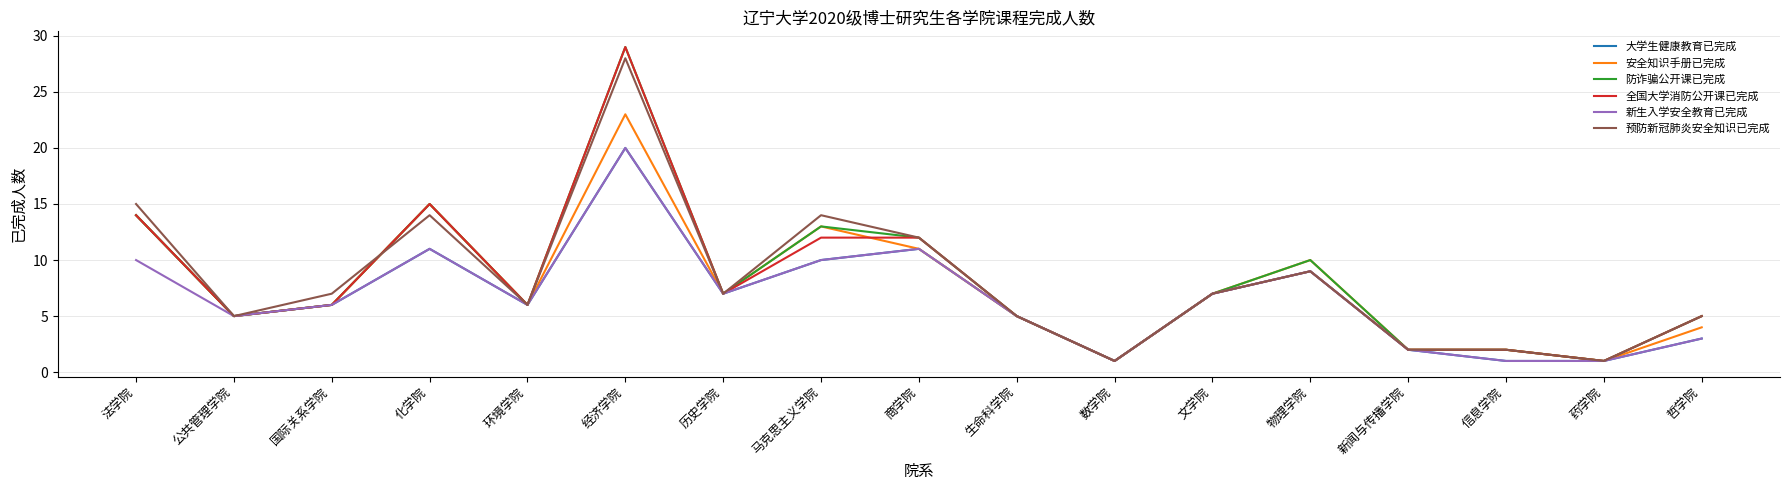

Is the value of 预防新冠肺炎安全知识已完成 at 信息学院 greater than the value of 全国大学消防公开课已完成 at 经济学院?

No